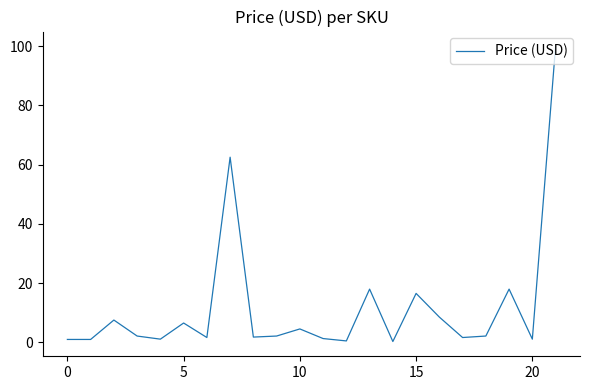

What is the maximum value shown in the chart?

100.0